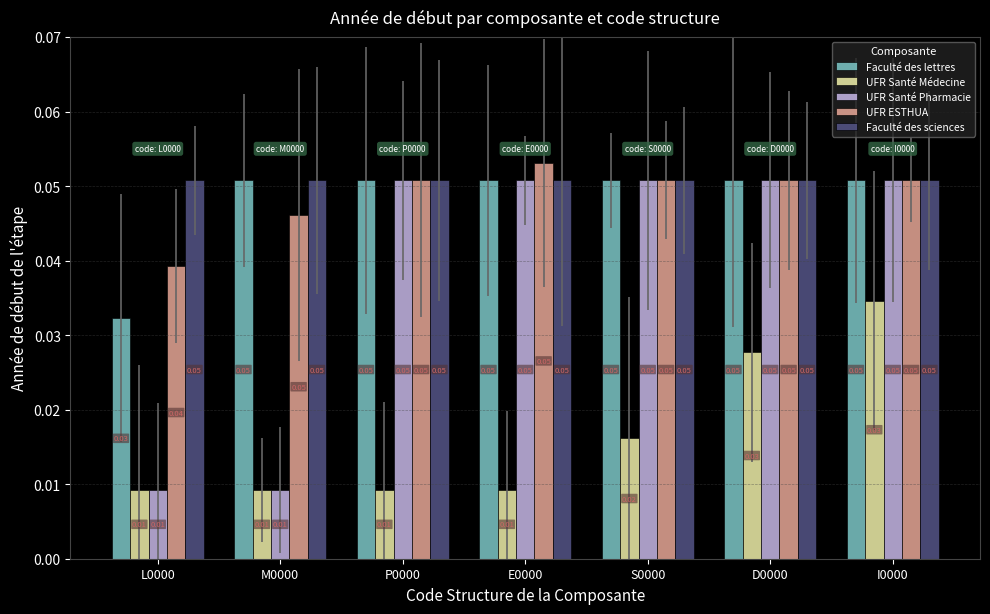

Are the bars grouped side by side (vs. stacked)?

Yes